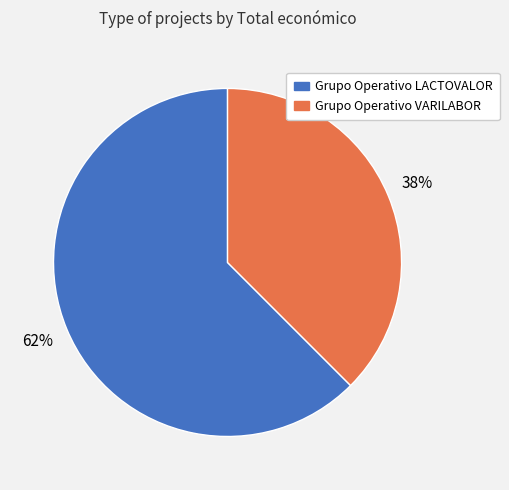

Is there any slice that represents more than half of the pie?

Yes